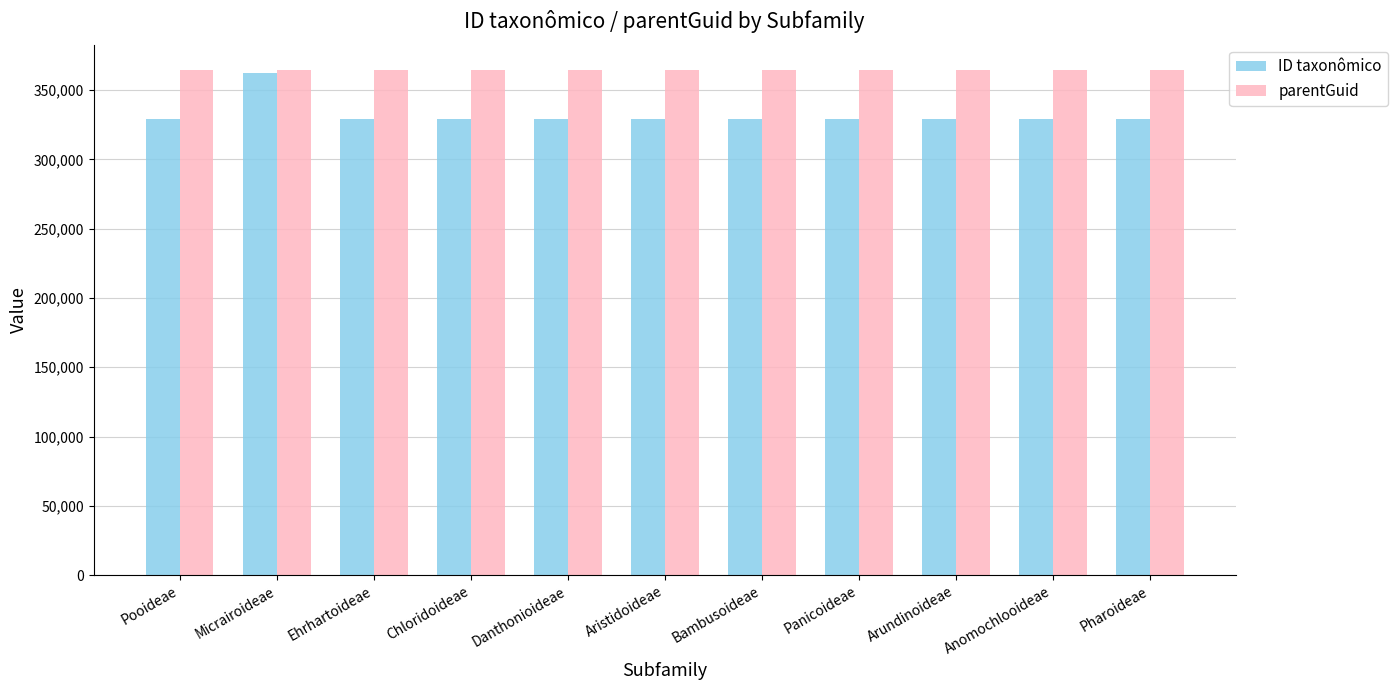

Are the bars grouped side by side (vs. stacked)?

Yes